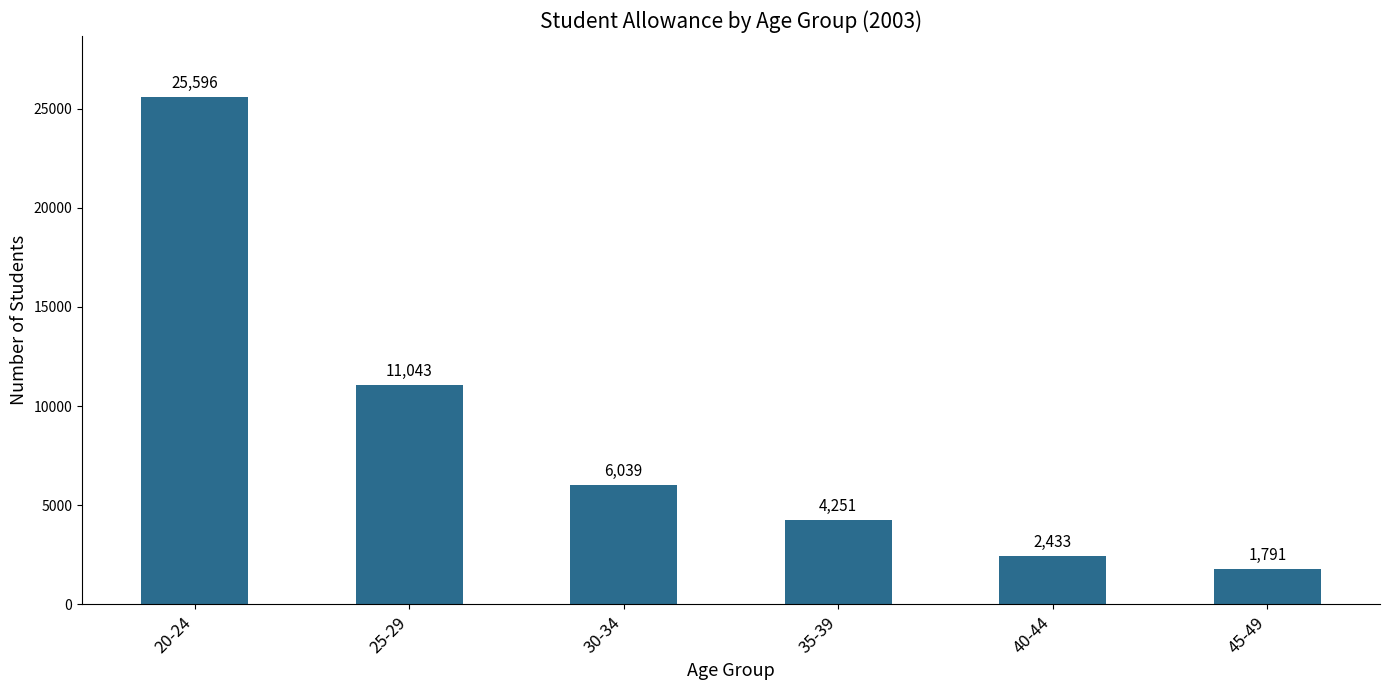

Are the bars grouped side by side (vs. stacked)?

No